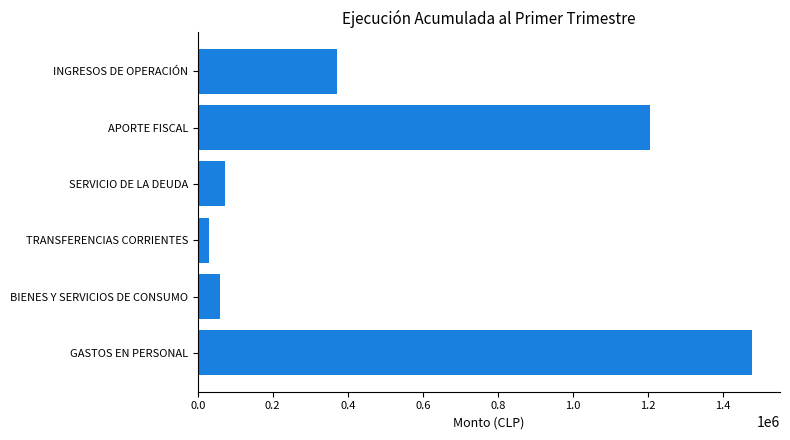

Reading bottom to top, transcribe all the data shown in this chart.

GASTOS EN PERSONAL=1478504	BIENES Y SERVICIOS DE CONSUMO=59812	TRANSFERENCIAS CORRIENTES=29343	SERVICIO DE LA DEUDA=71491	APORTE FISCAL=1205605	INGRESOS DE OPERACIÓN=371957